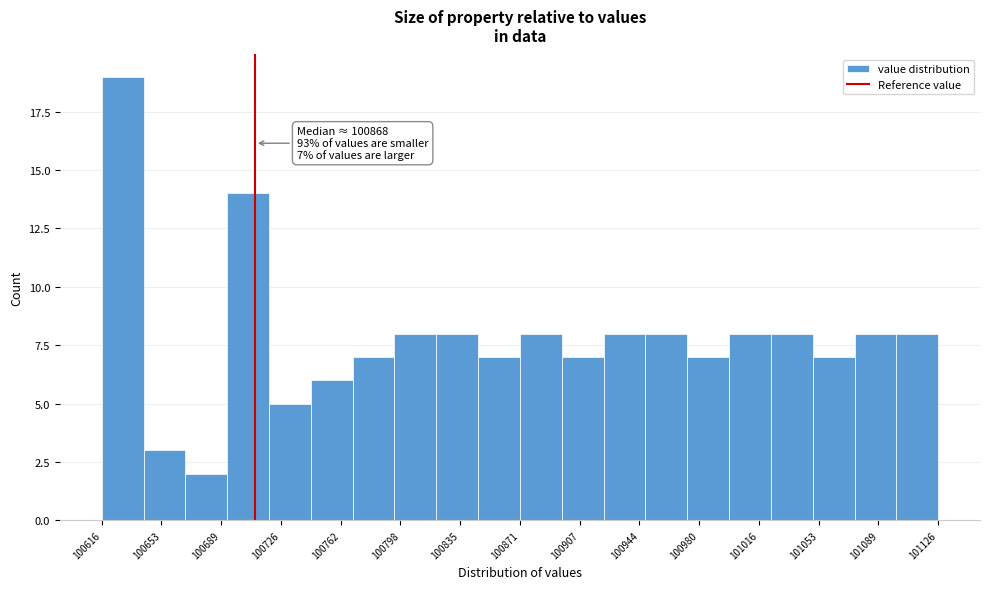

Over which range of the x-axis is the bar tallest?

100615 to 100640